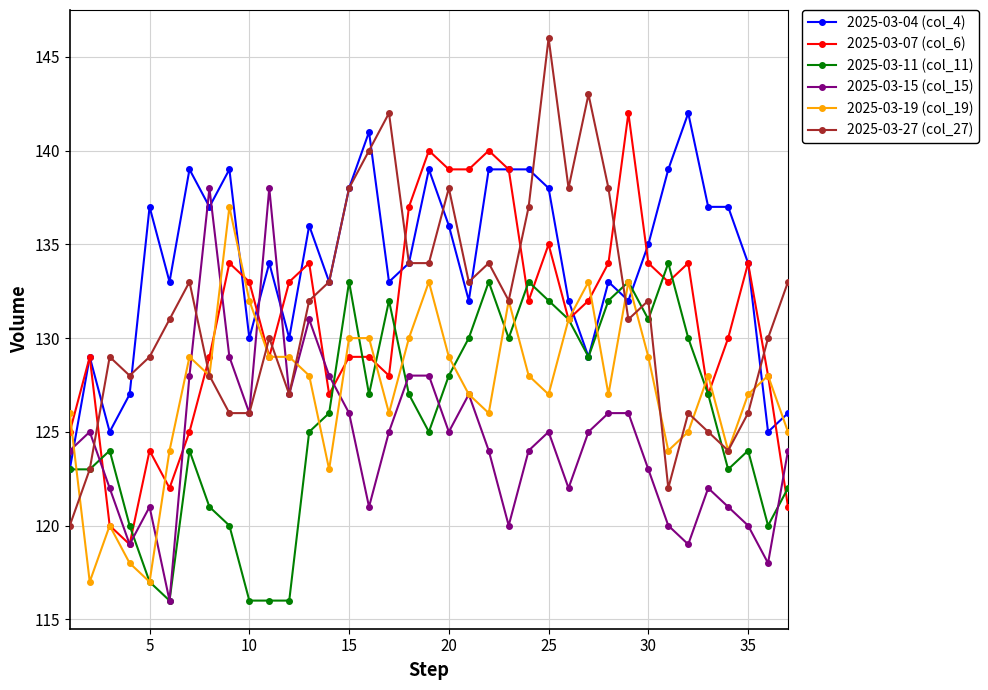

Reading right to left, extract all data points from this chart.

2025-03-04 (col_4): 126	125	134	137	137	142	139	135	132	133	129	132	138	139	139	139	132	136	139	134	133	141	138	133	136	130	134	130	139	137	139	133	137	127	125	129	123
2025-03-07 (col_6): 121	128	134	130	127	134	133	134	142	134	132	131	135	132	139	140	139	139	140	137	128	129	129	127	134	133	129	133	134	129	125	122	124	119	120	129	125
2025-03-11 (col_11): 122	120	124	123	127	130	134	131	133	132	129	131	132	133	130	133	130	128	125	127	132	127	133	126	125	116	116	116	120	121	124	116	117	120	124	123	123
2025-03-15 (col_15): 124	118	120	121	122	119	120	123	126	126	125	122	125	124	120	124	127	125	128	128	125	121	126	128	131	127	138	126	129	138	128	116	121	119	122	125	124
2025-03-19 (col_19): 125	128	127	124	128	125	124	129	133	127	133	131	127	128	132	126	127	129	133	130	126	130	130	123	128	129	129	132	137	128	129	124	117	118	120	117	126
2025-03-27 (col_27): 133	130	126	124	125	126	122	132	131	138	143	138	146	137	132	134	133	138	134	134	142	140	138	133	132	127	130	126	126	128	133	131	129	128	129	123	120